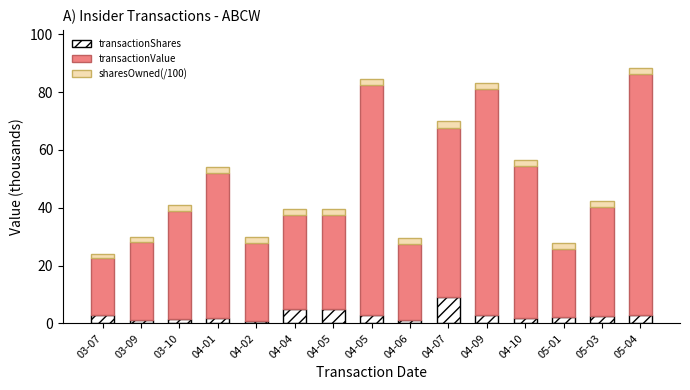

What are all the series names shown in the legend?

transactionShares, transactionValue, sharesOwned(/100)